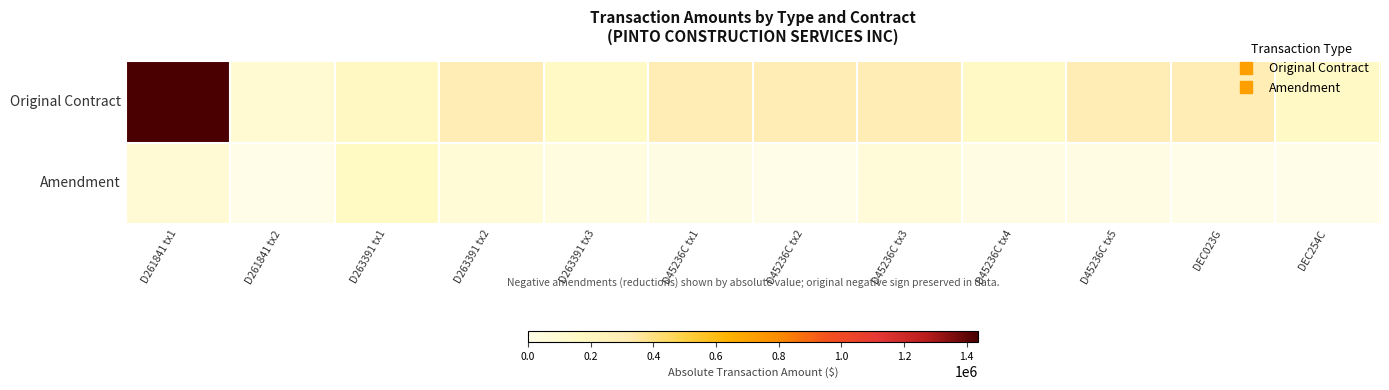

What is the maximum value shown in the chart?

1435000.0